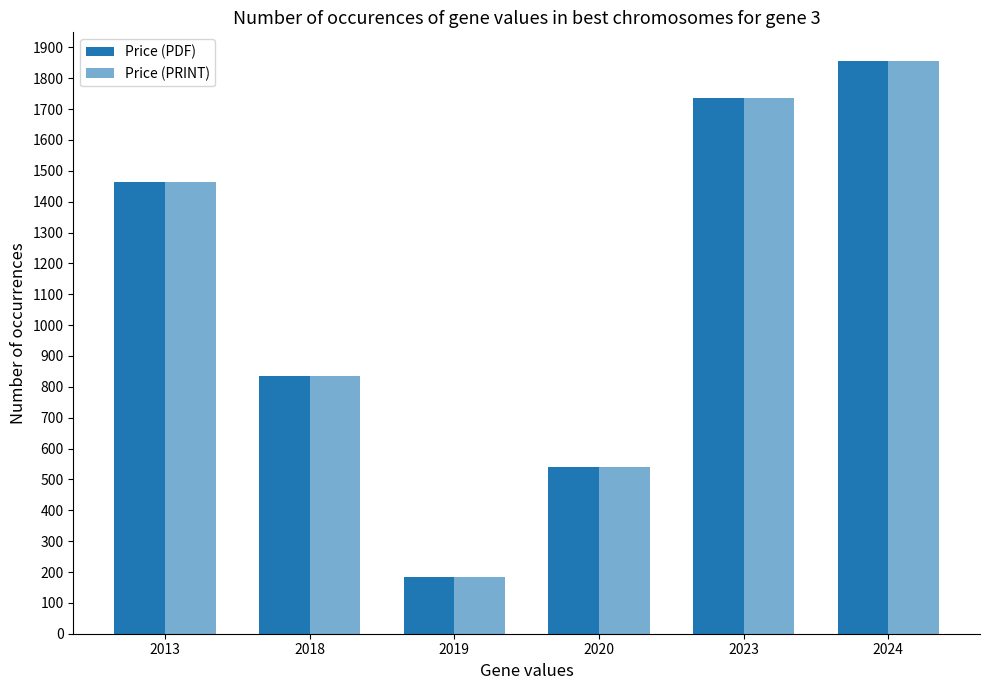

How many bars are there in each group?

2